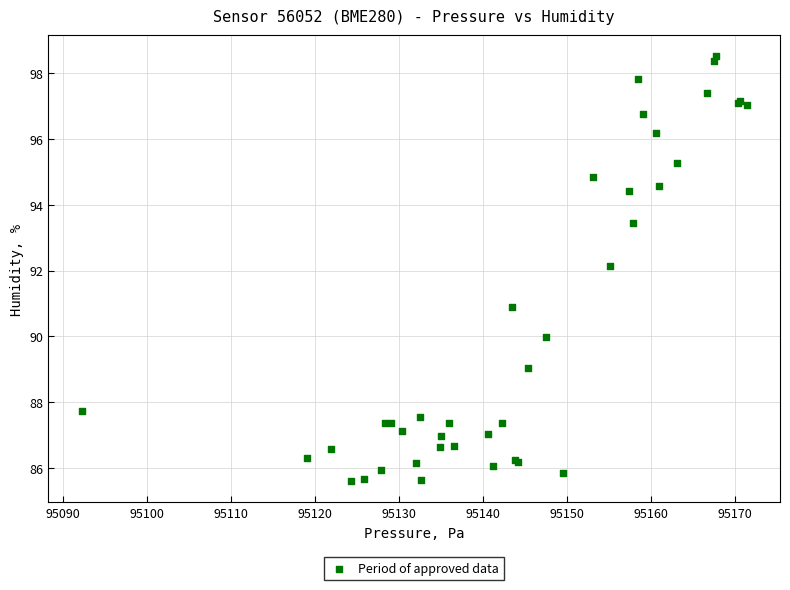

What Y value in the scatter plot is closest to 92?

92.2